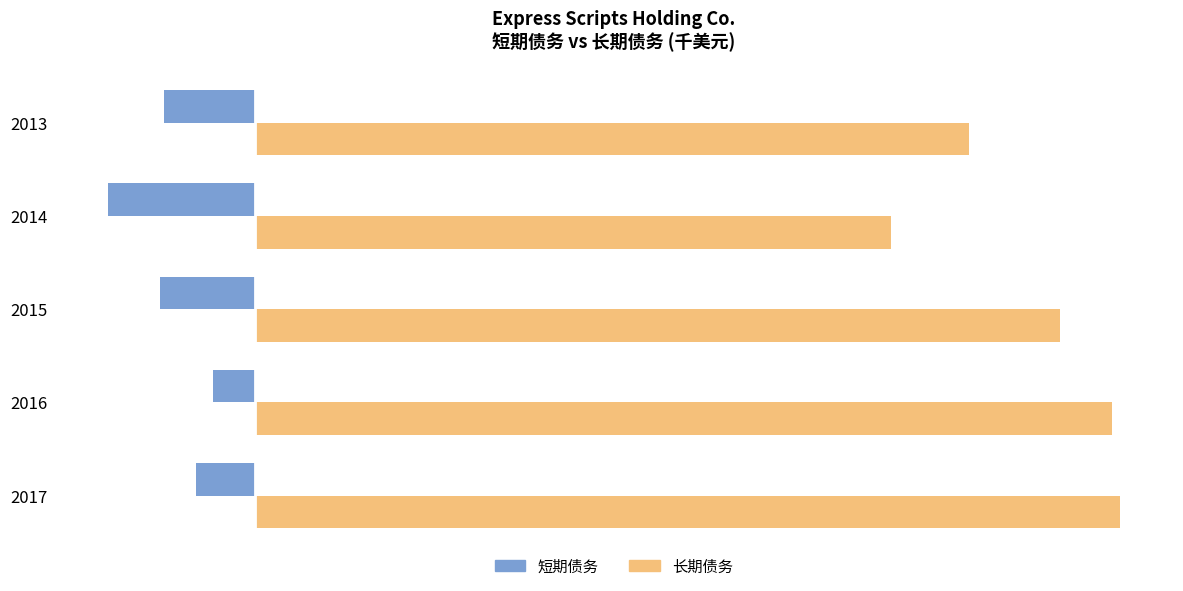

Which series has the largest range (max minus min)?

长期债务